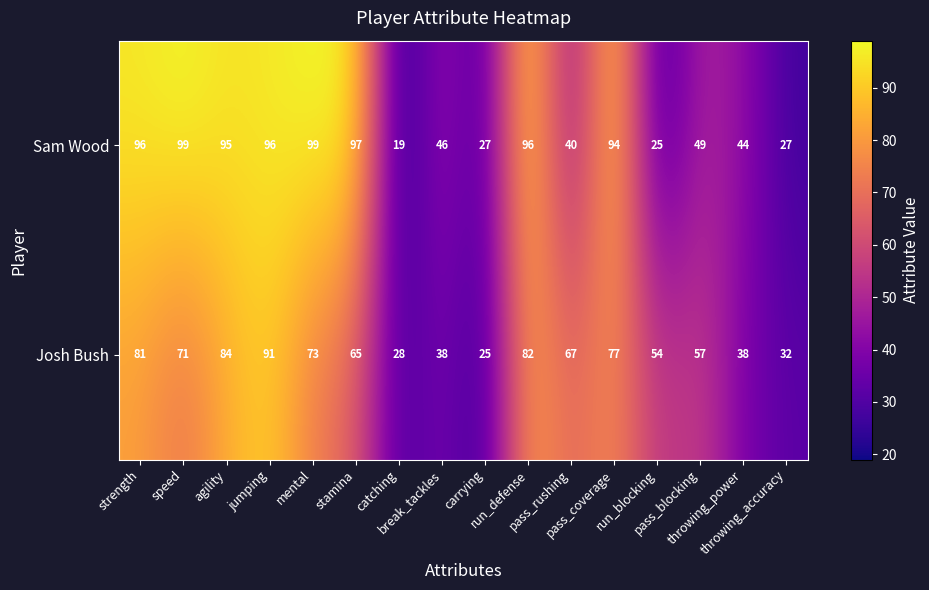

Which series has the largest range (max minus min)?

Sam Wood